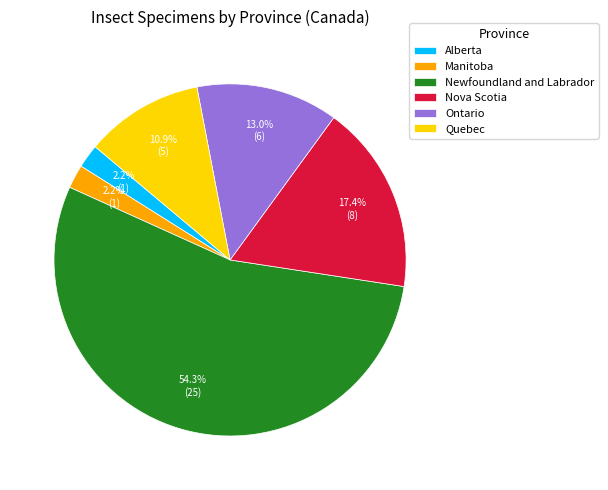

Which category accounts for the majority?

Newfoundland and Labrador